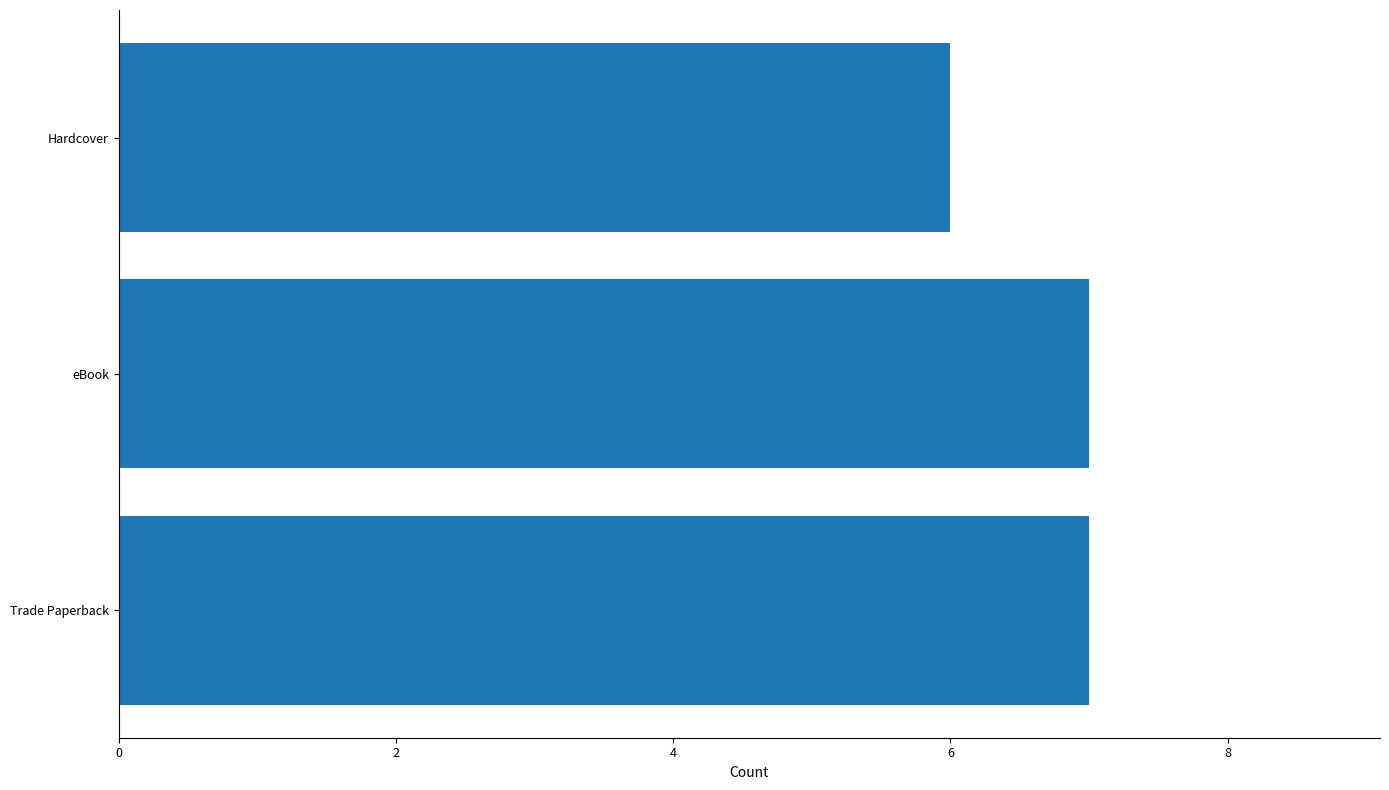

Reading top to bottom, extract all data points from this chart.

Hardcover=6	eBook=7	Trade Paperback=7